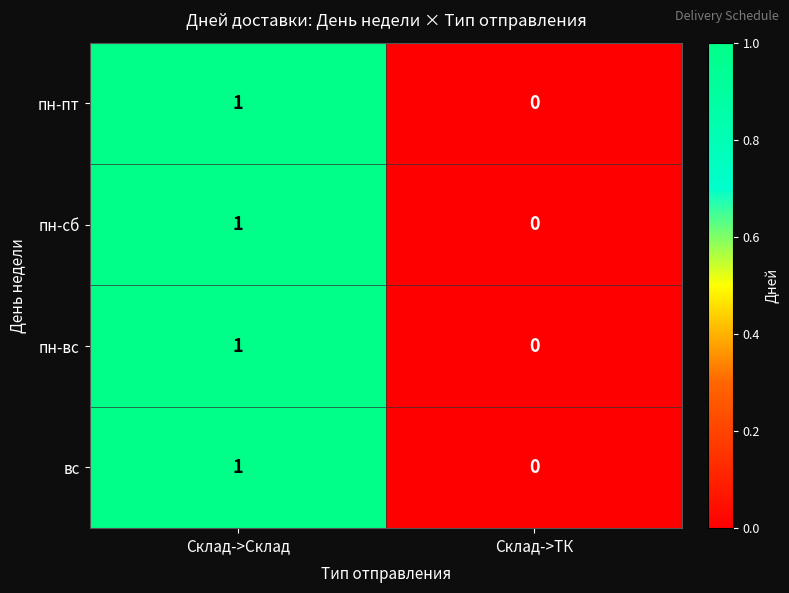

The value of пн-сб at Склад->Склад is 2. True or false?

False